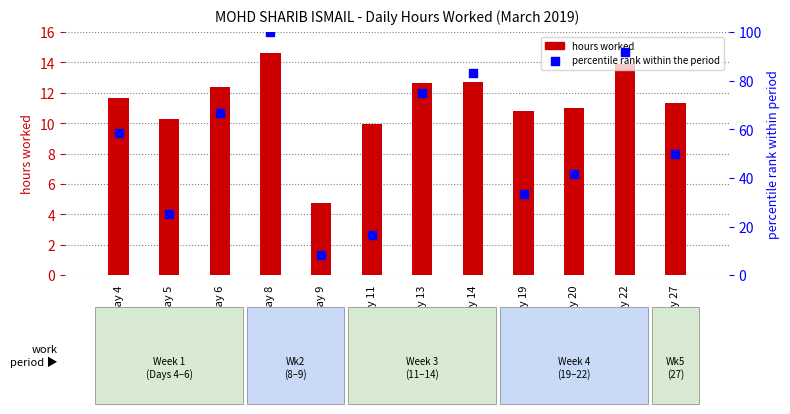

What is the total value across all series at Day 11?

26.6